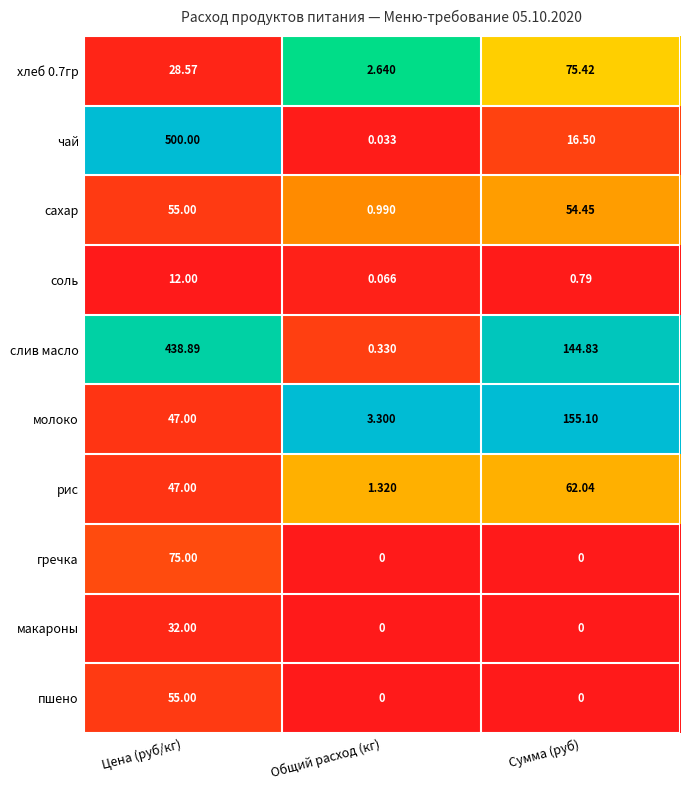

At which label does сахар first exceed 54?

Цена (руб/кг)